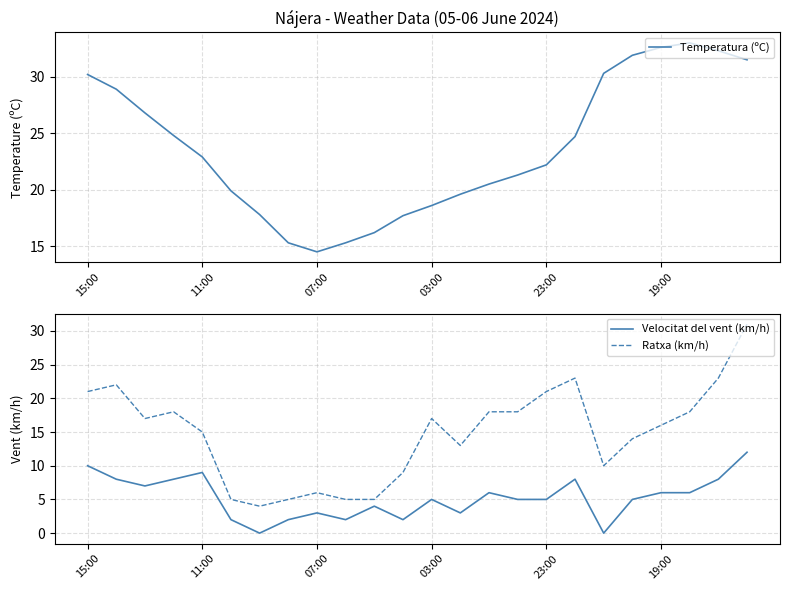

Reading right to left, extract all data points from this chart.

Temperatura (ºC): 31.5	32.3	33.0	32.6	31.9	30.3	24.7	22.2	21.3	20.5	19.6	18.6	17.7	16.2	15.3	14.5	15.3	17.8	19.9	22.9	24.8	26.8	28.9	30.2
Velocitat del vent (km/h): 12.0	8.0	6.0	6.0	5.0	0.0	8.0	5.0	5.0	6.0	3.0	5.0	2.0	4.0	2.0	3.0	2.0	0.0	2.0	9.0	8.0	7.0	8.0	10.0
Ratxa (km/h): 31.0	23.0	18.0	16.0	14.0	10.0	23.0	21.0	18.0	18.0	13.0	17.0	9.0	5.0	5.0	6.0	5.0	4.0	5.0	15.0	18.0	17.0	22.0	21.0